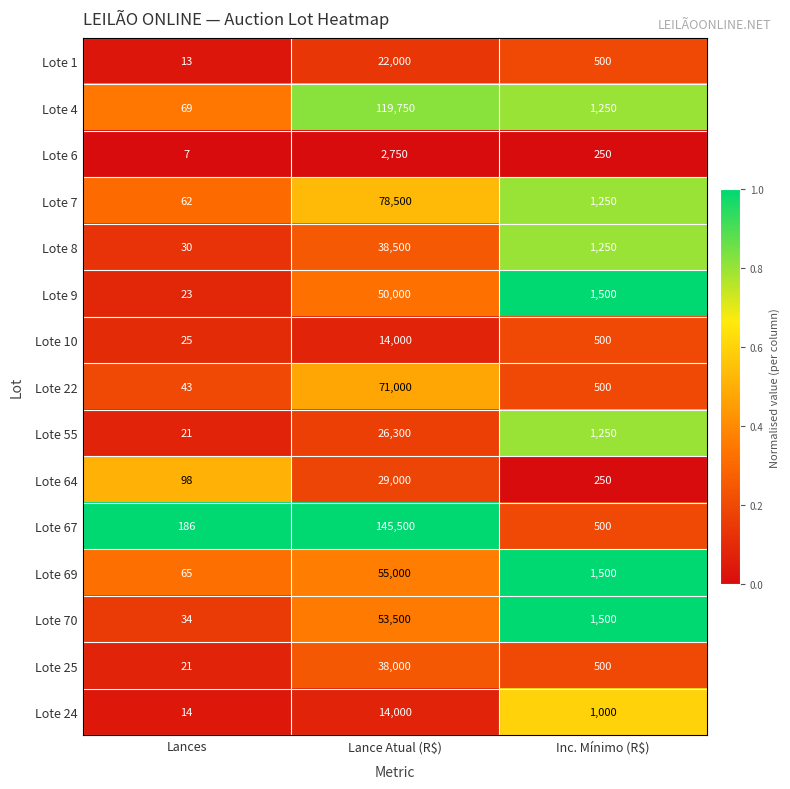

Between Lances and Inc. Mínimo (R$), which series saw the biggest shift?

Lote 9